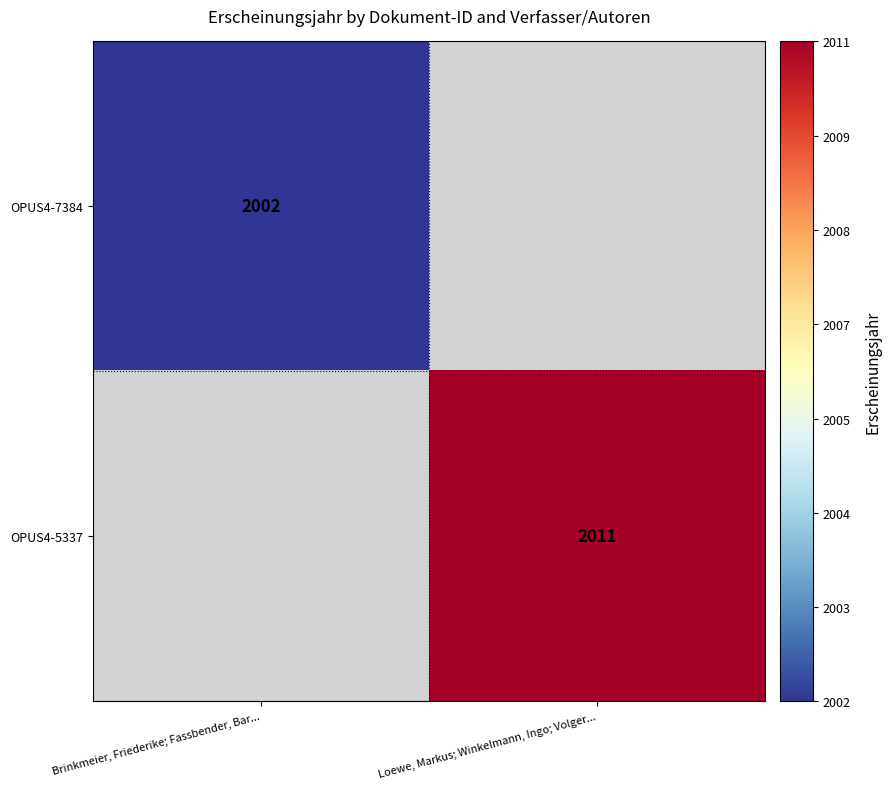

Is it true that OPUS4-5337 equals 3102 at Loewe, Markus; Winkelmann, Ingo; Volger...?

False